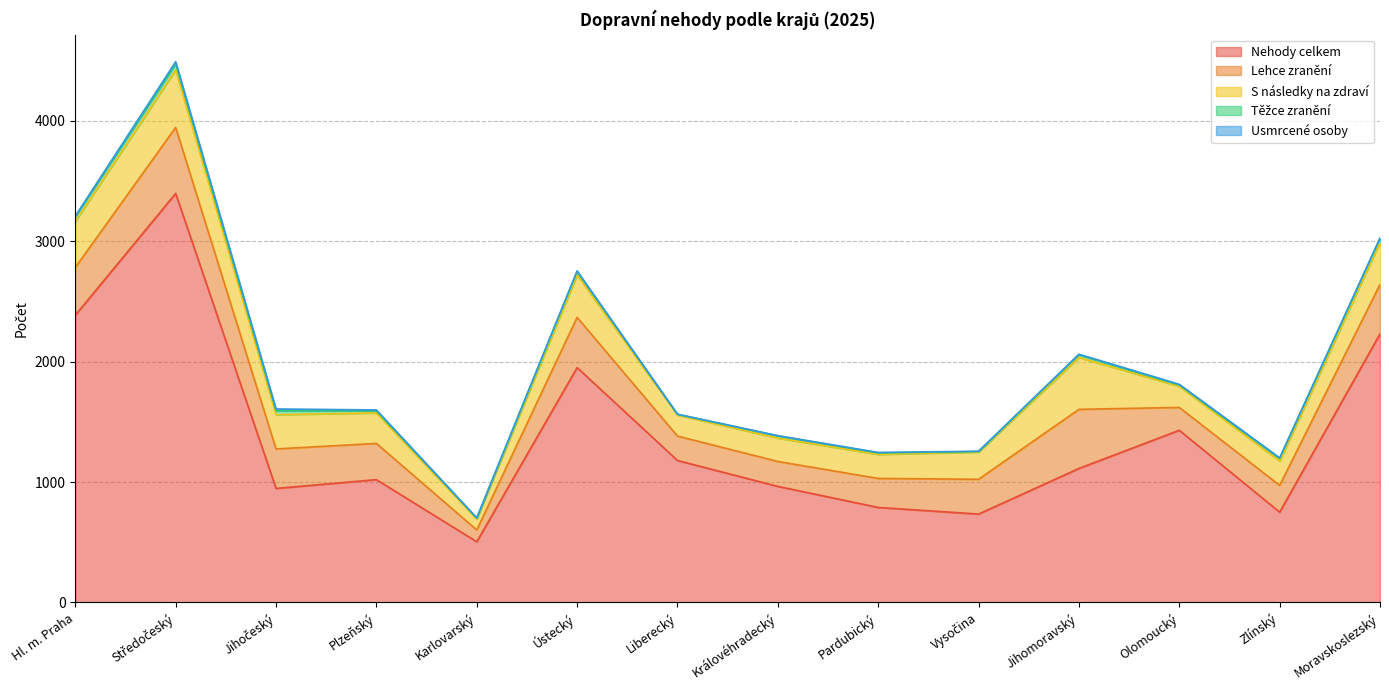

At which label is Lehce zranění closest to 323?

Jihočeský